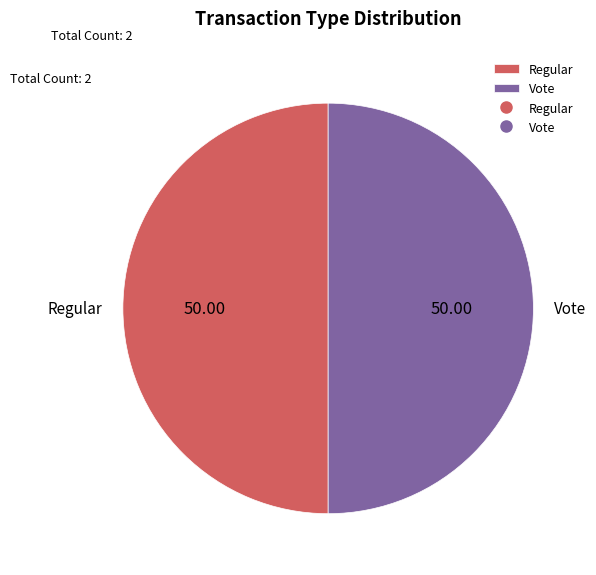

What is the ratio of the value at Regular to the value at Vote?

1.0